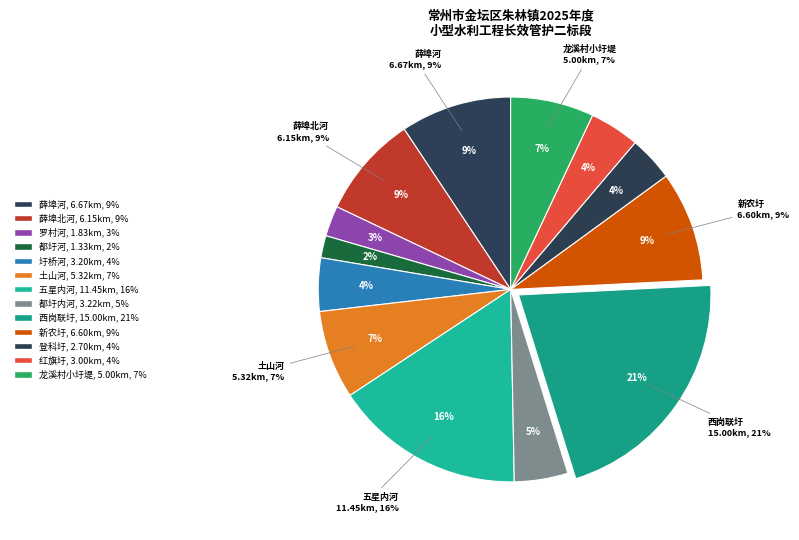

To the nearest percent, what is the combined percentage of 土山河 and 圩桥河?

12%